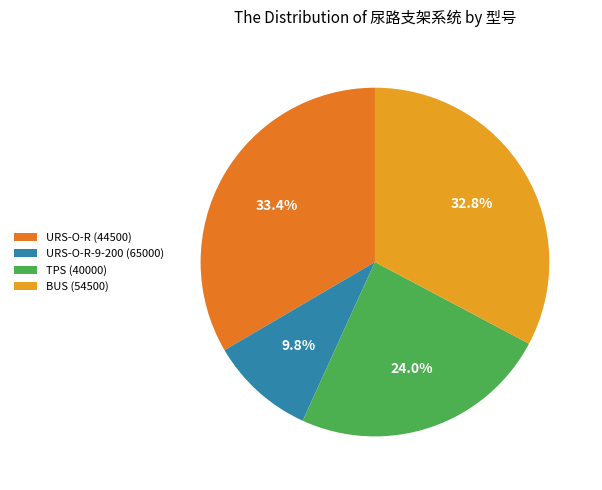

Rank the categories by value from lowest to highest.

URS-O-R-9-200 (65000), TPS (40000), BUS (54500), URS-O-R (44500)